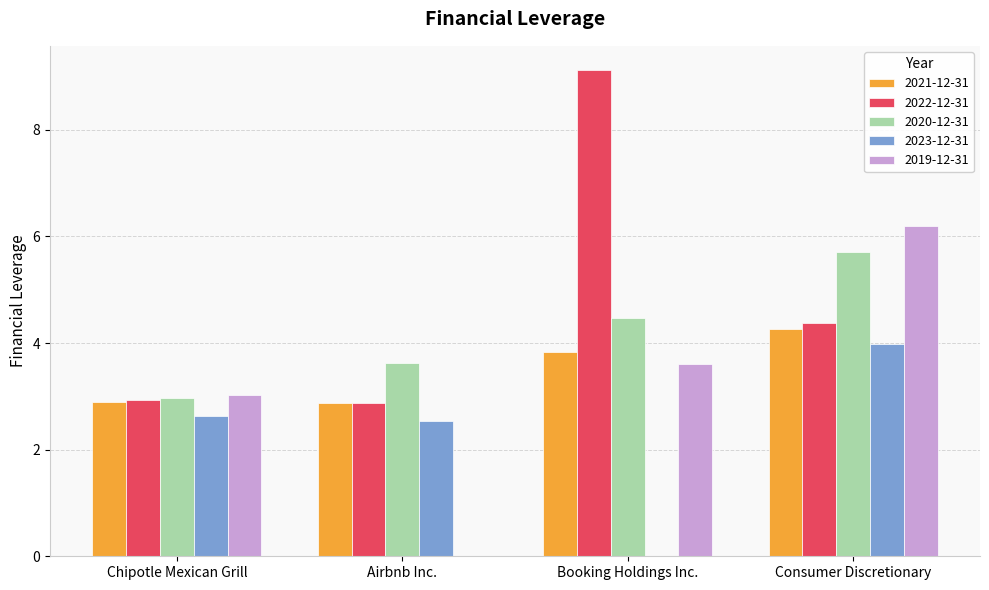

Count the number of data series in this chart.

5